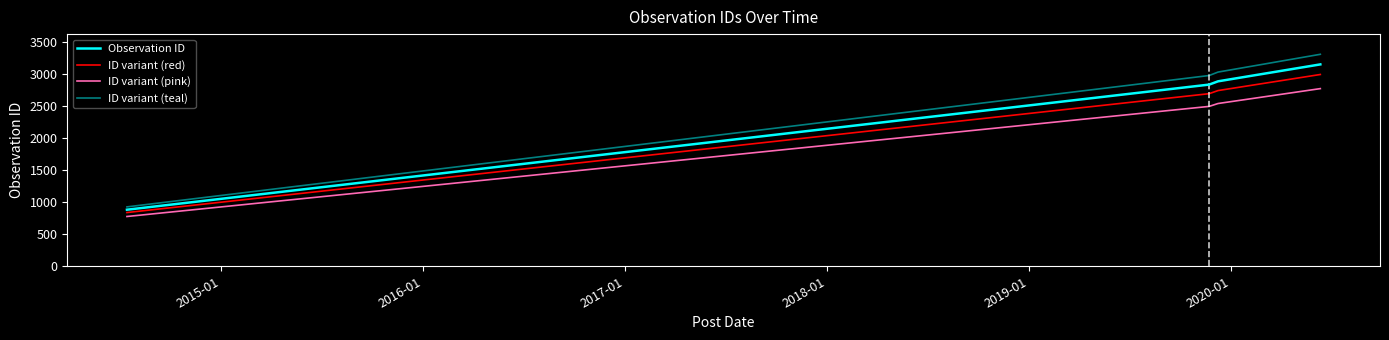

Rank the series by their maximum value, from lowest to highest.

ID variant (pink), ID variant (red), Observation ID, ID variant (teal)